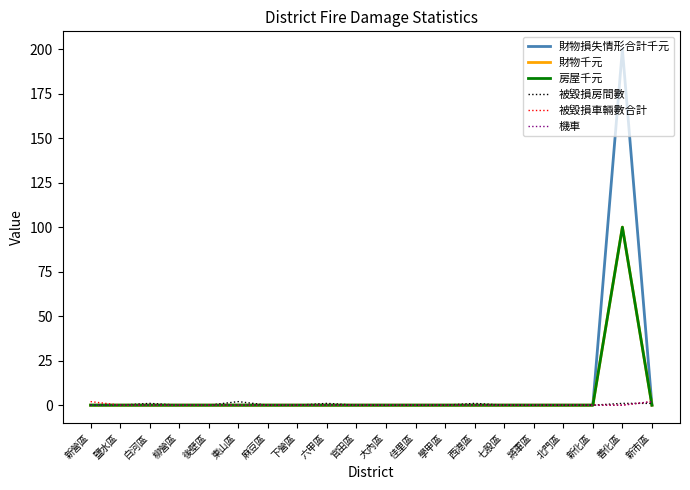

Is this an area chart (filled region under the line)?

No